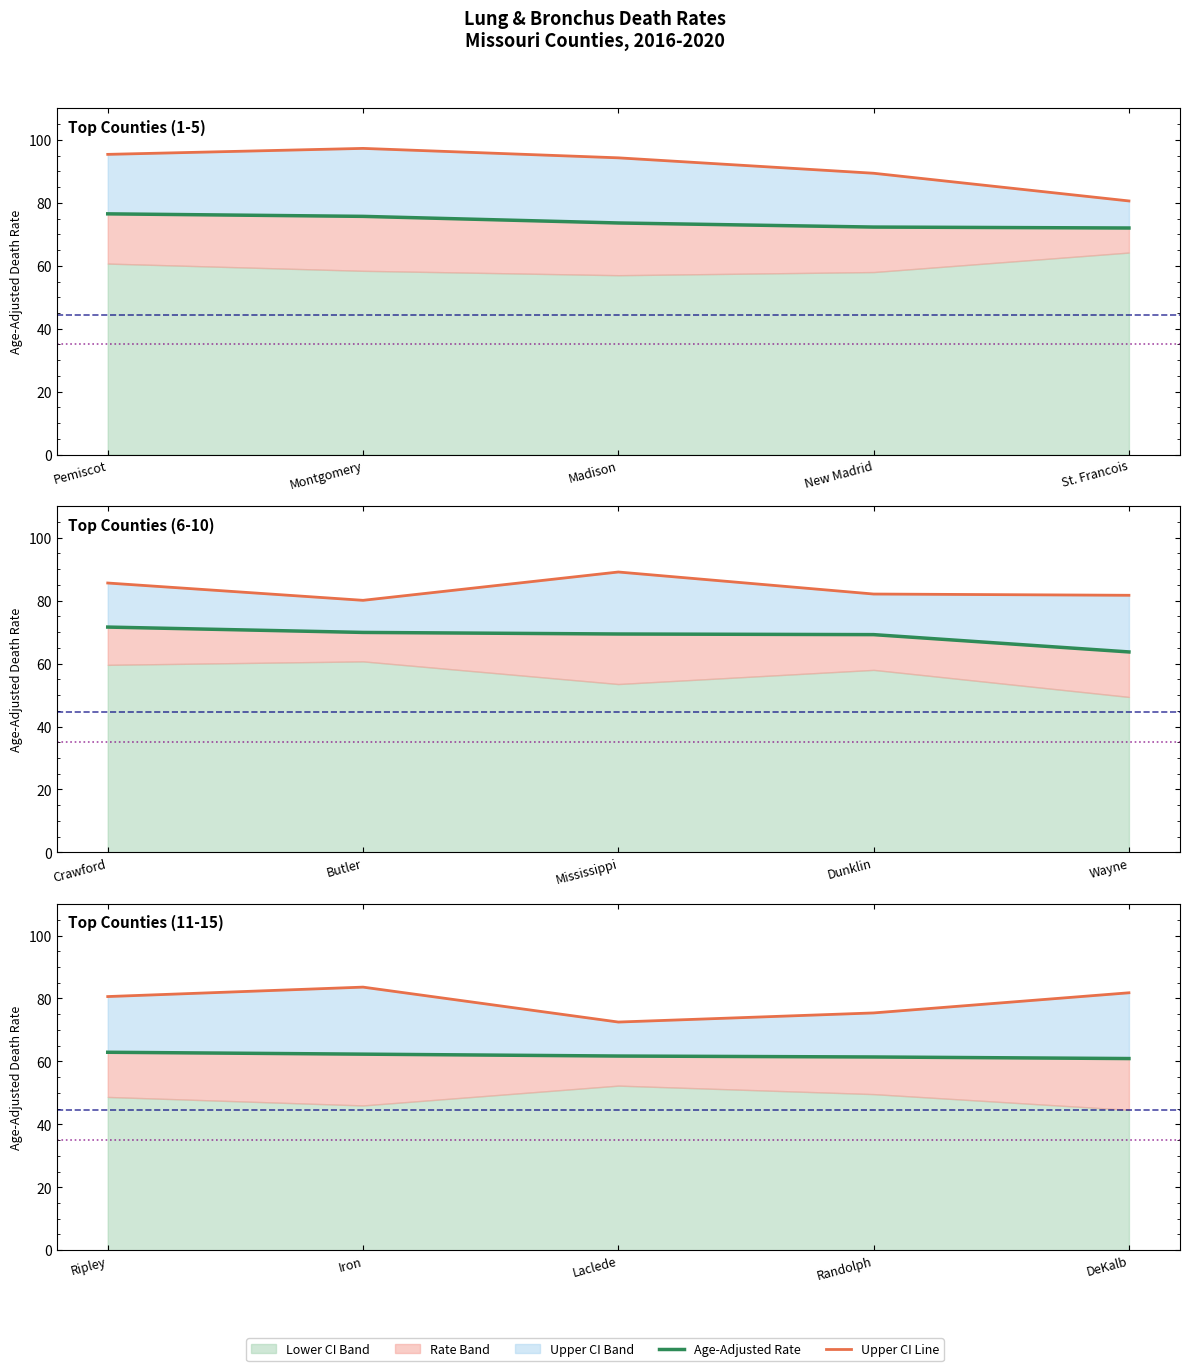

True or false: Lower CI and Upper CI cross at least once.

False